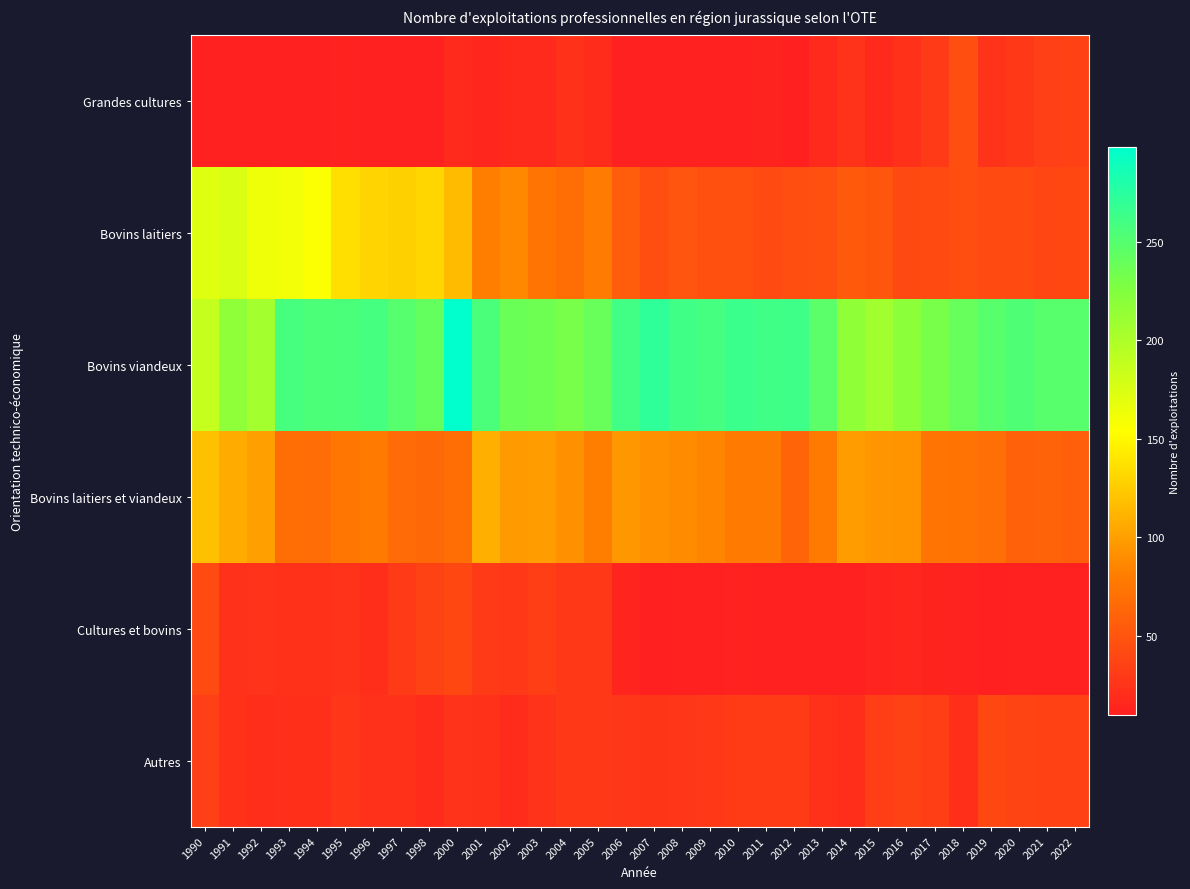

Reading left to right, extract all data points from this chart.

Grandes cultures: 1990=10	1991=10	1992=10	1993=10	1994=10	1995=12	1996=10	1997=10	1998=10	2000=17	2001=16	2002=17	2003=18	2004=24	2005=19	2006=10	2007=10	2008=10	2009=10	2010=10	2011=13	2012=11	2013=18	2014=25	2015=18	2016=24	2017=30	2018=45	2019=25	2020=29	2021=34	2022=35
Bovins laitiers: 1990=172	1991=175	1992=163	1993=161	1994=156	1995=136	1996=130	1997=128	1998=131	2000=116	2001=81	2002=87	2003=73	2004=69	2005=79	2006=55	2007=45	2008=50	2009=47	2010=47	2011=43	2012=45	2013=46	2014=54	2015=51	2016=41	2017=42	2018=45	2019=43	2020=43	2021=39	2022=40
Bovins viandeux: 1990=187	1991=218	1992=206	1993=258	1994=255	1995=256	1996=259	1997=250	1998=242	2000=298	2001=256	2002=238	2003=236	2004=231	2005=239	2006=261	2007=272	2008=262	2009=259	2010=265	2011=262	2012=263	2013=247	2014=217	2015=207	2016=220	2017=231	2018=240	2019=249	2020=254	2021=249	2022=249
Bovins laitiers et viandeux: 1990=119	1991=107	1992=100	1993=69	1994=68	1995=76	1996=78	1997=67	1998=64	2000=69	2001=109	2002=97	2003=98	2004=92	2005=81	2006=96	2007=91	2008=89	2009=85	2010=78	2011=78	2012=62	2013=78	2014=98	2015=94	2016=93	2017=74	2018=72	2019=70	2020=59	2021=61	2022=58
Cultures et bovins: 1990=43	1991=23	1992=25	1993=24	1994=24	1995=25	1996=21	1997=30	1998=36	2000=40	2001=30	2002=29	2003=33	2004=28	2005=28	2006=14	2007=11	2008=10	2009=10	2010=12	2011=10	2012=10	2013=10	2014=10	2015=14	2016=16	2017=13	2018=12	2019=11	2020=10	2021=10	2022=10
Autres: 1990=34	1991=24	1992=21	1993=22	1994=22	1995=27	1996=23	1997=24	1998=20	2000=25	2001=24	2002=20	2003=25	2004=29	2005=28	2006=27	2007=26	2008=27	2009=29	2010=31	2011=31	2012=31	2013=24	2014=21	2015=33	2016=36	2017=33	2018=22	2019=40	2020=38	2021=35	2022=35